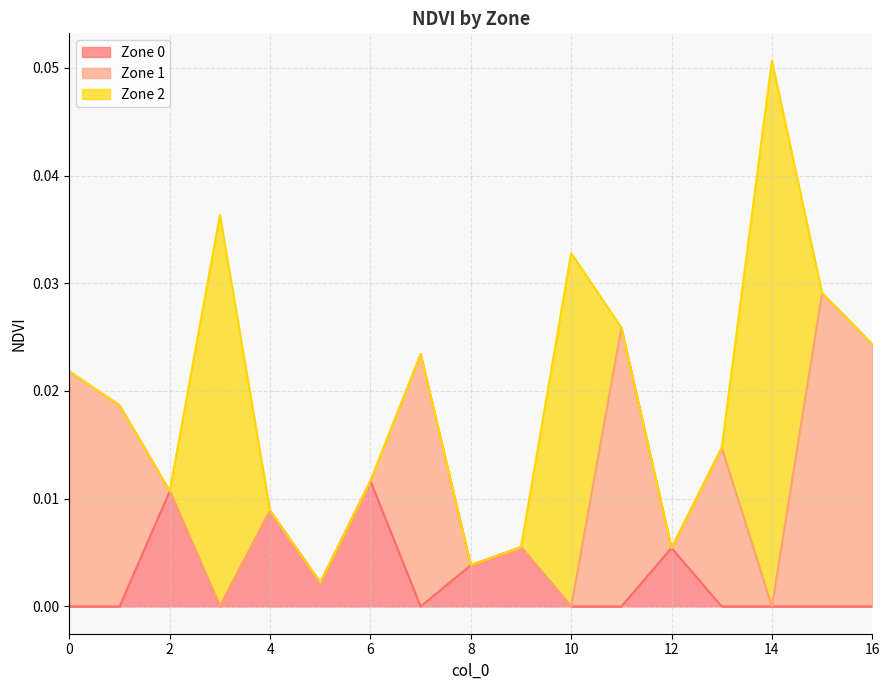

Which series changed the most between 0 and 16?

Zone 1